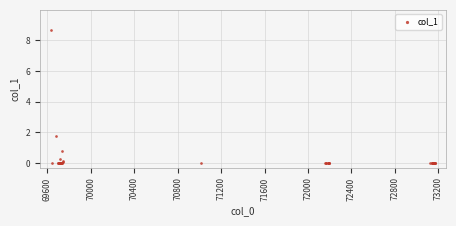

What Y value in the scatter plot is closest to 4?

1.8